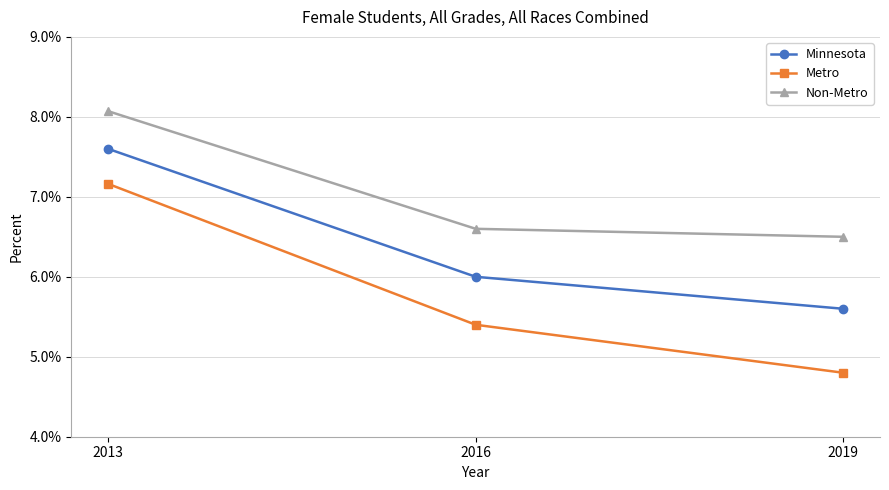

What is the value of the Non-Metro point at the 3rd from the left?

0.1